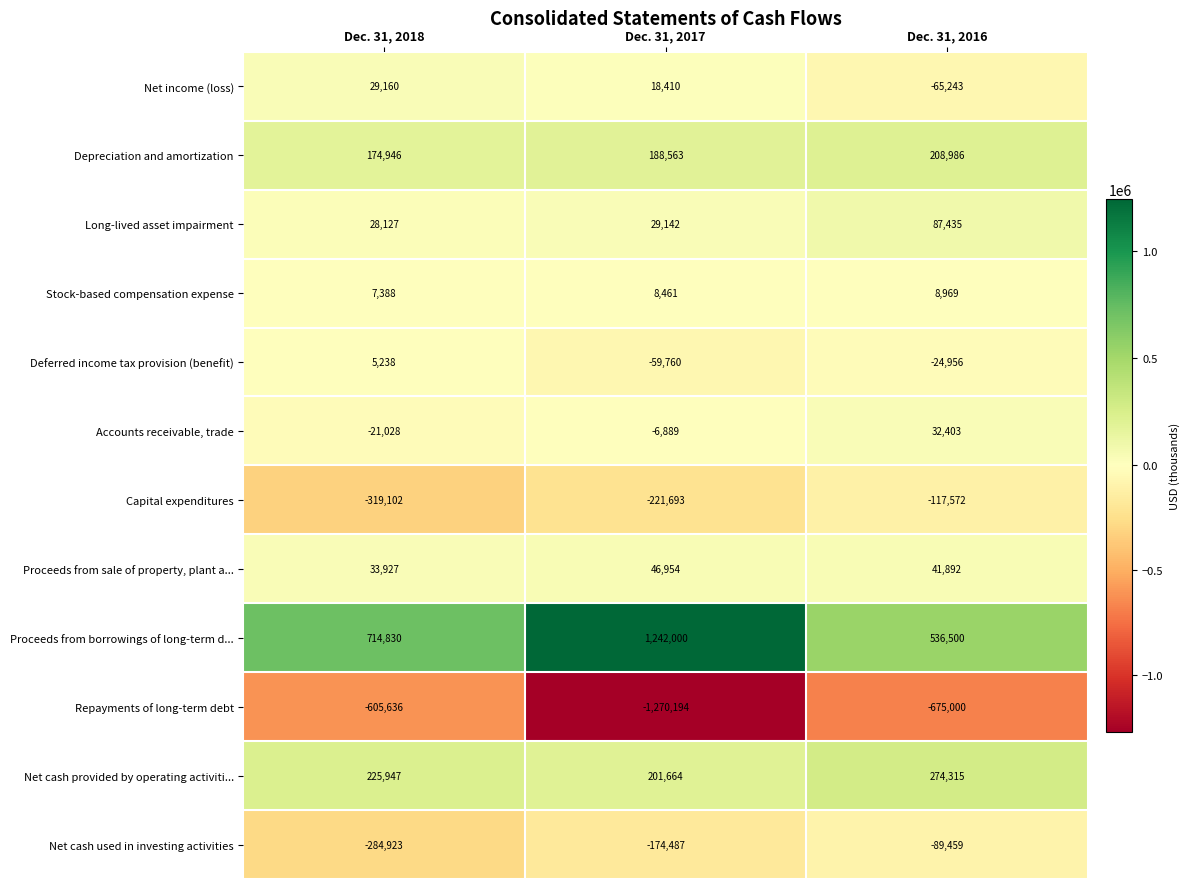

What is the difference between the highest and lowest values at Dec. 31, 2017?

2512194